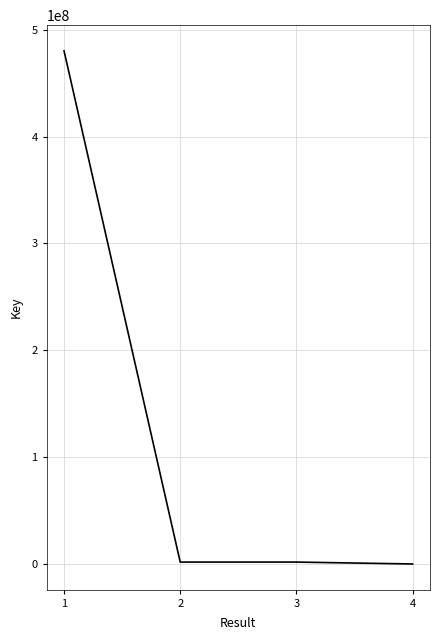

How many lines are shown in the chart?

1